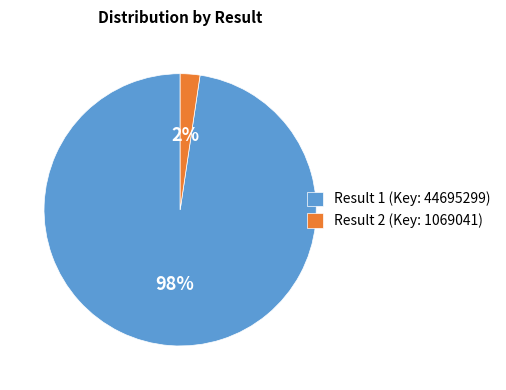

Is there any slice that represents more than half of the pie?

Yes